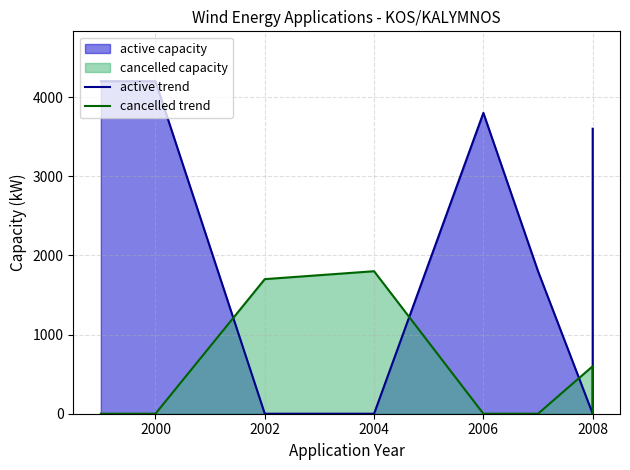

Between 2006 and 2008, which is larger?

2006